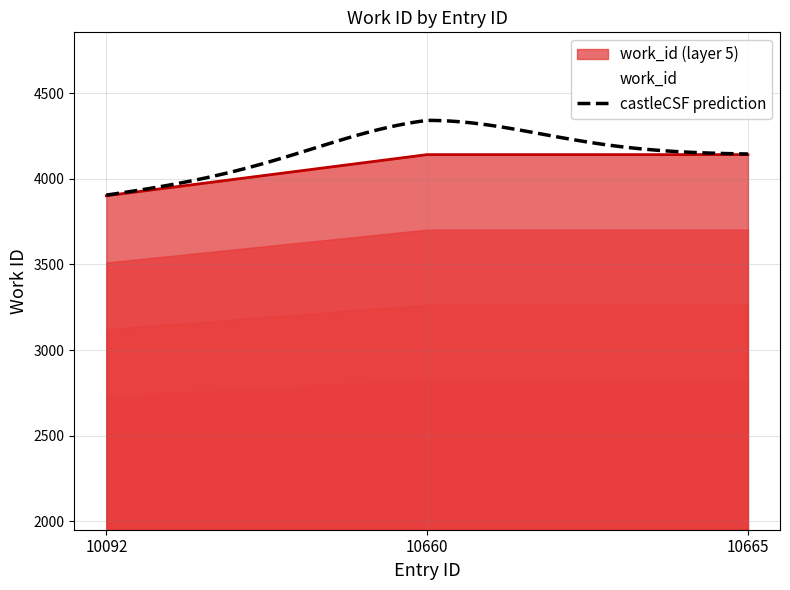

Reading left to right, extract all data points from this chart.

10092=3901	10660=4141	10665=4141